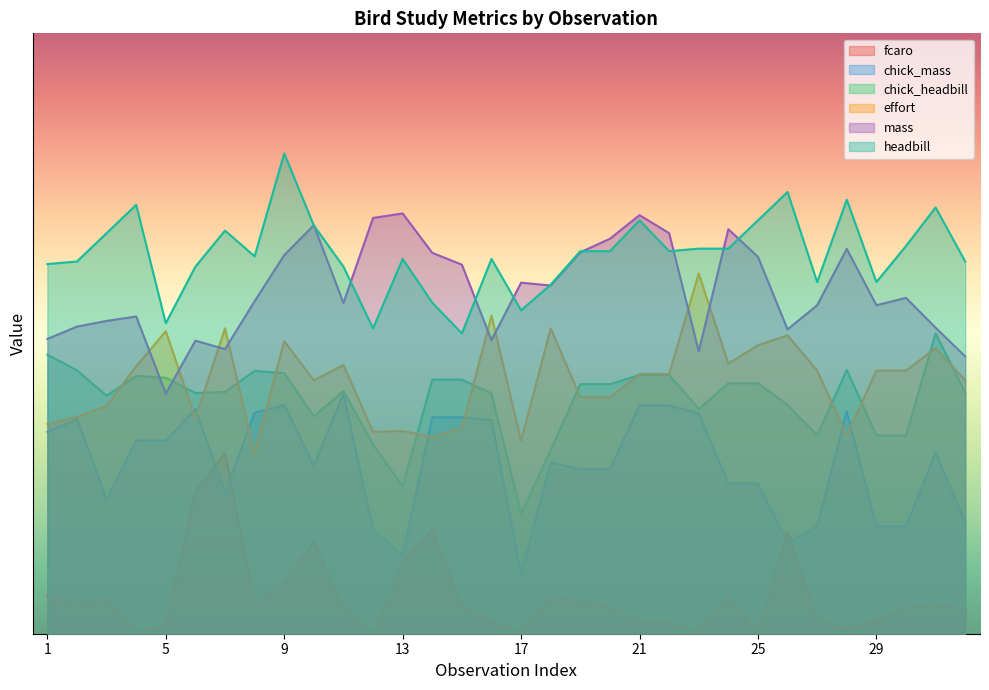

What is the maximum value shown in the chart?

0.8